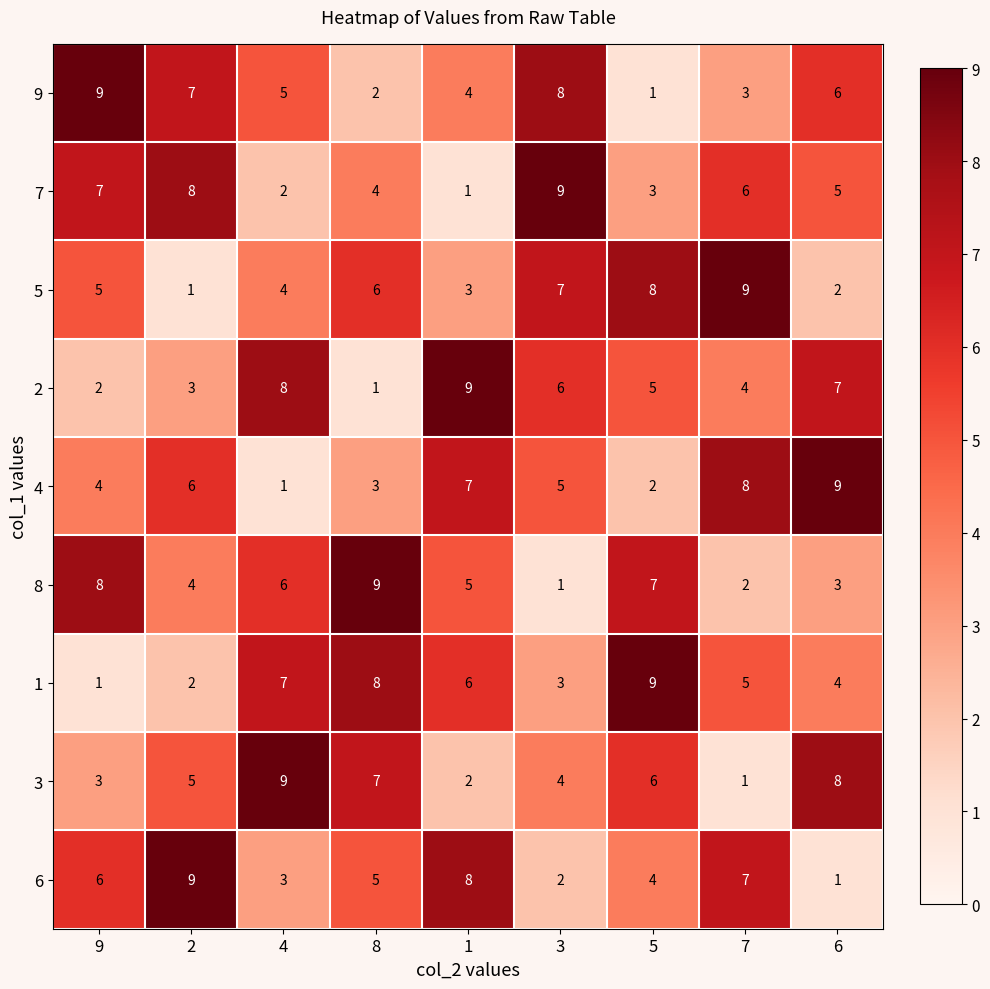

Which series changed the most between 2 and 6?

6